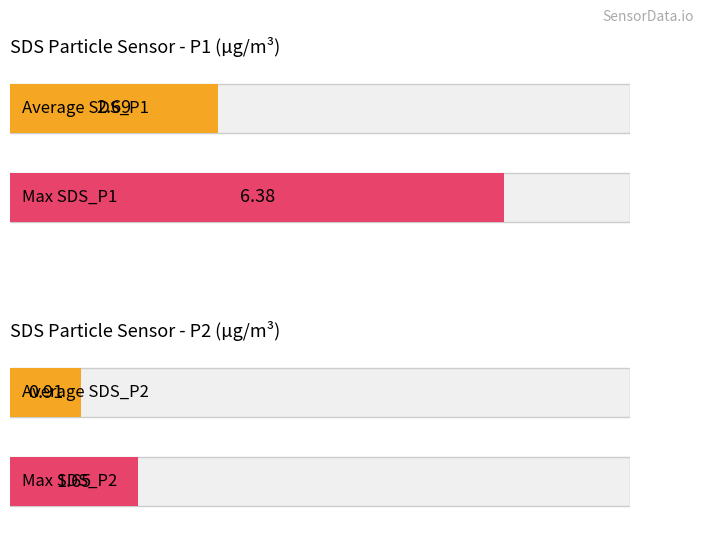

Rank the series by their average value, from highest to lowest.

SDS_P1, SDS_P2